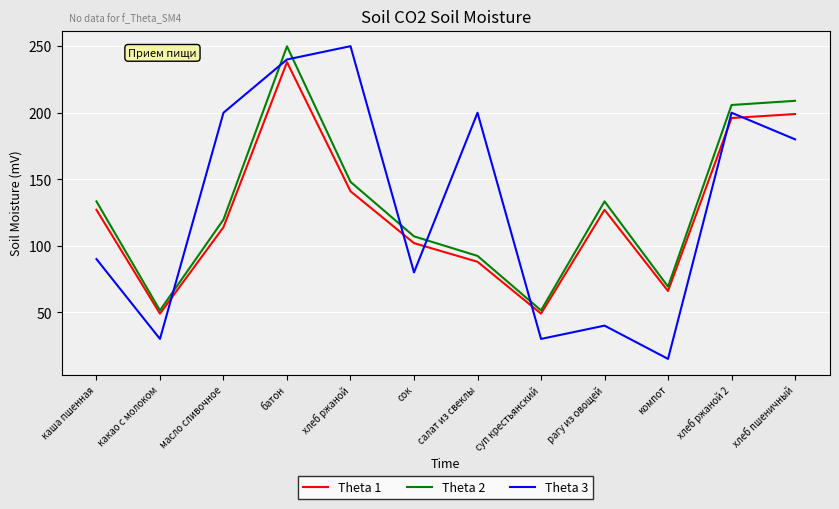

What is the smallest value displayed?

15.0